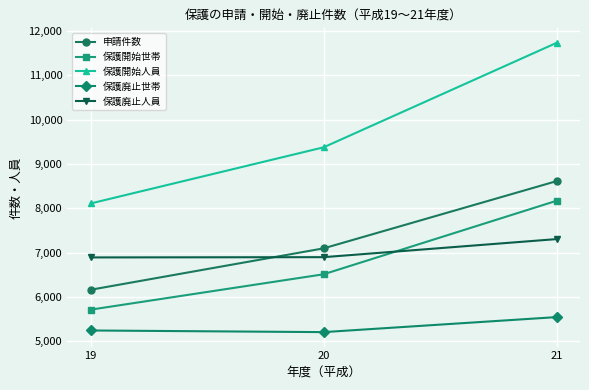

List the series in order of their peak value, lowest first.

保護廃止世帯, 保護廃止人員, 保護開始世帯, 申請件数, 保護開始人員